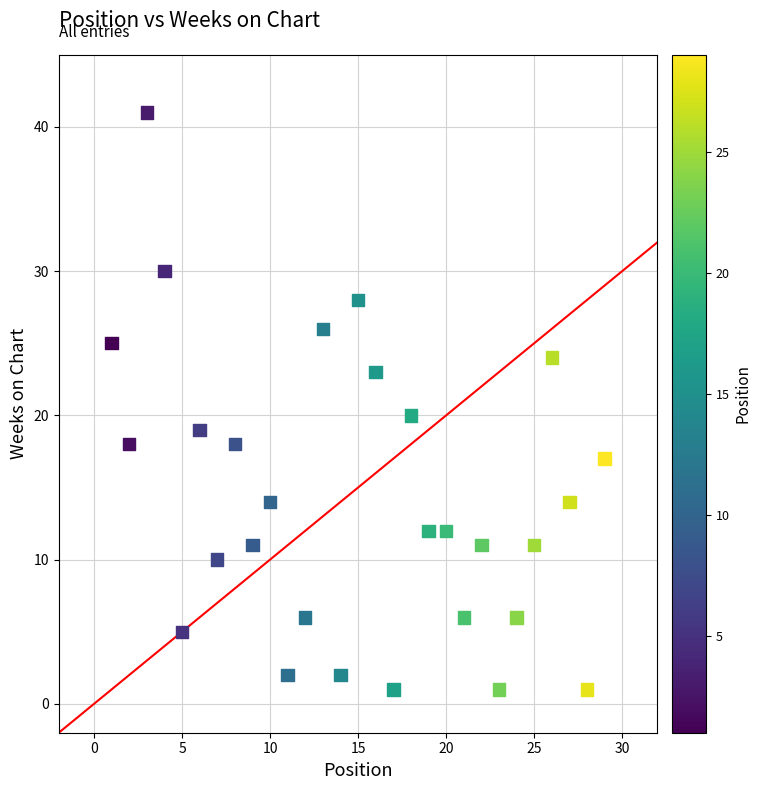

What Y value in the scatter plot is closest to 21?

20